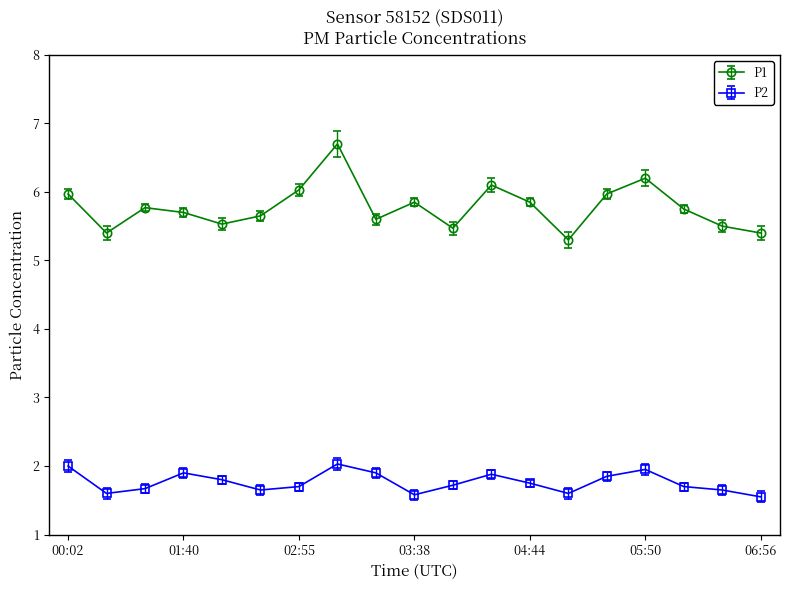

True or false: P1 has more than 0 points higher than both neighbors.

True